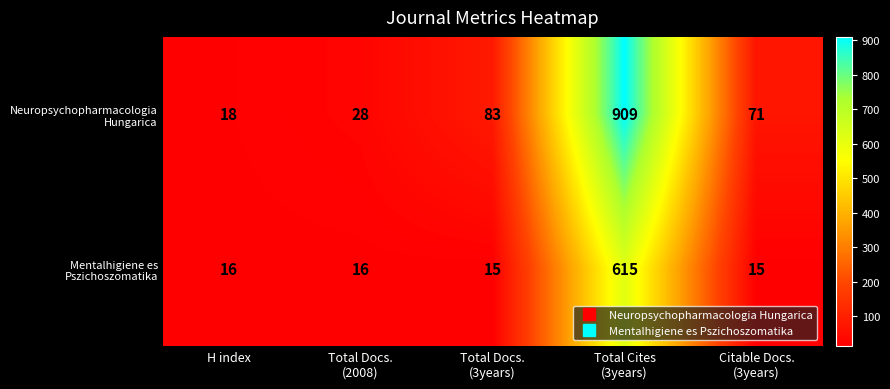

What is the spread (max minus min) of values at Total Cites
(3years)?

294